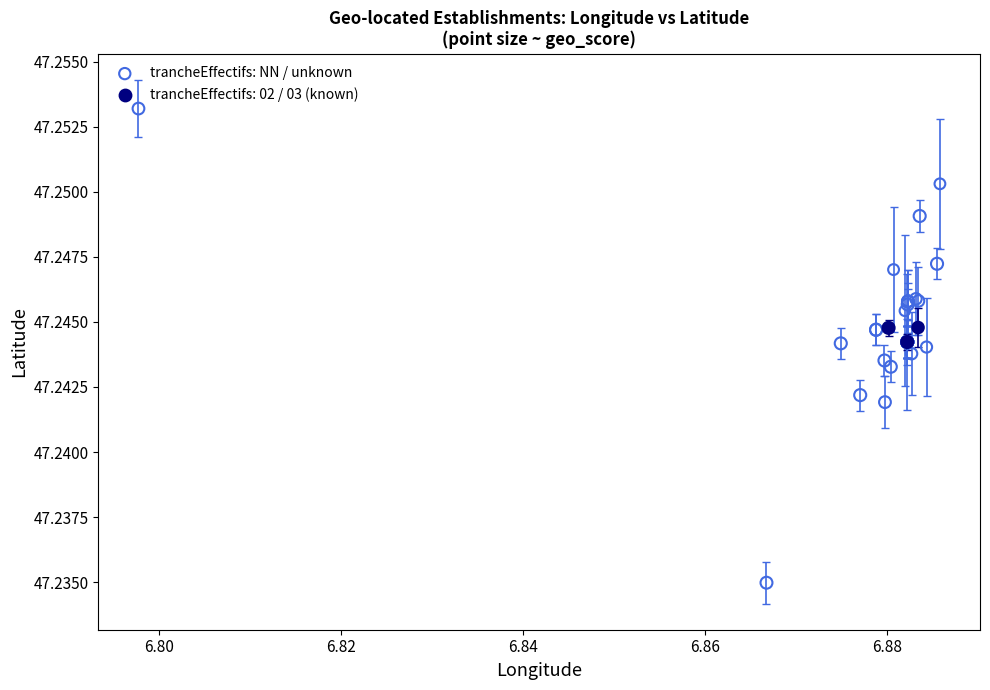

Which series contains the lowest Y value?

trancheEffectifs: NN / unknown